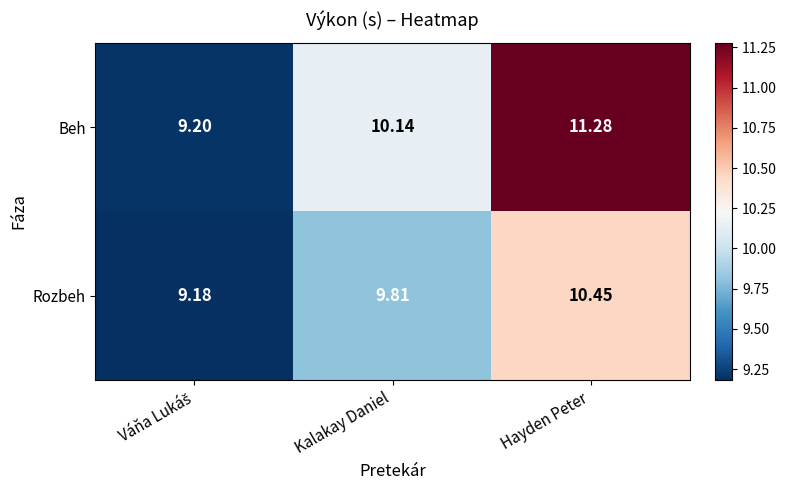

Which series has the largest total across all categories?

Beh